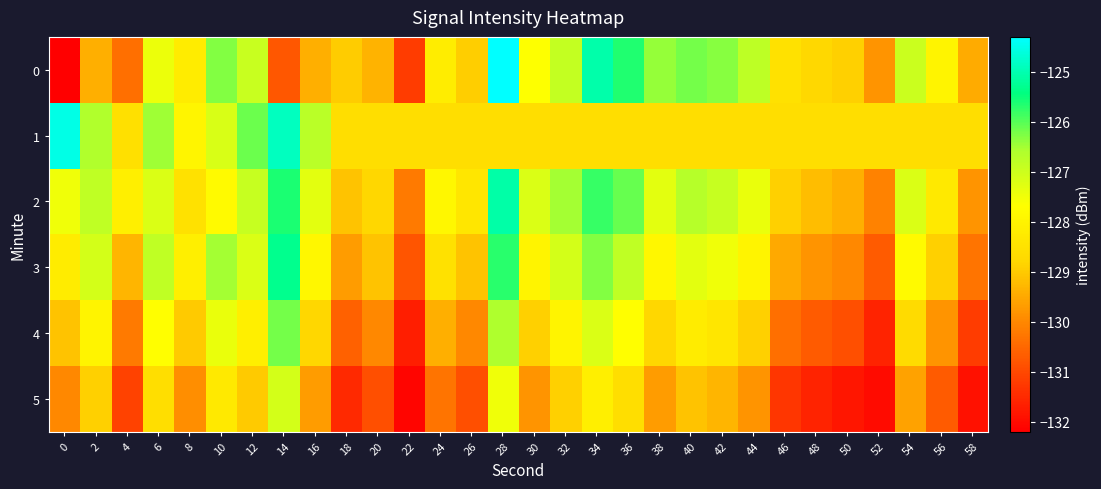

Which series has the largest total across all categories?

2